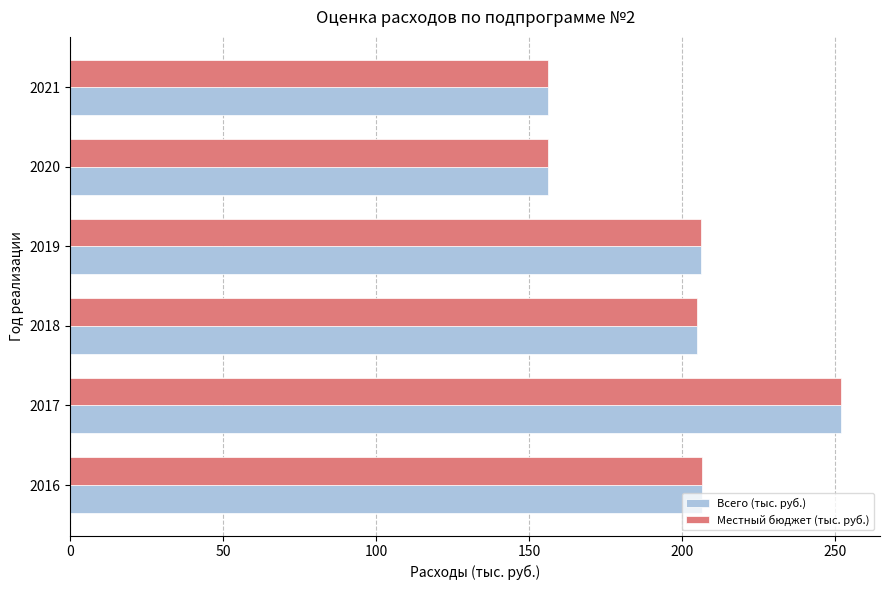

What is the highest value of the Всего (тыс. руб.) series?

252.0